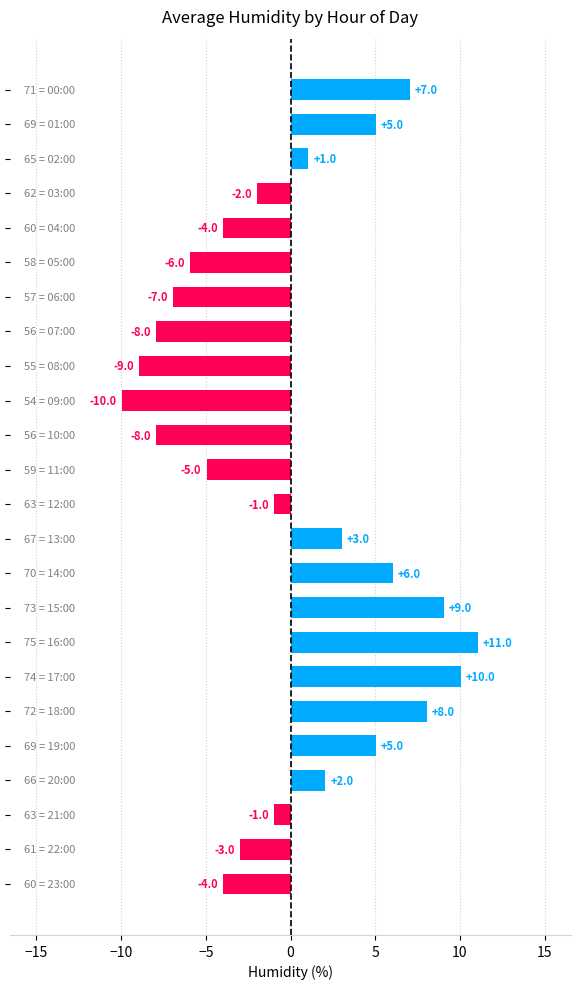

Are the bars horizontal?

Yes